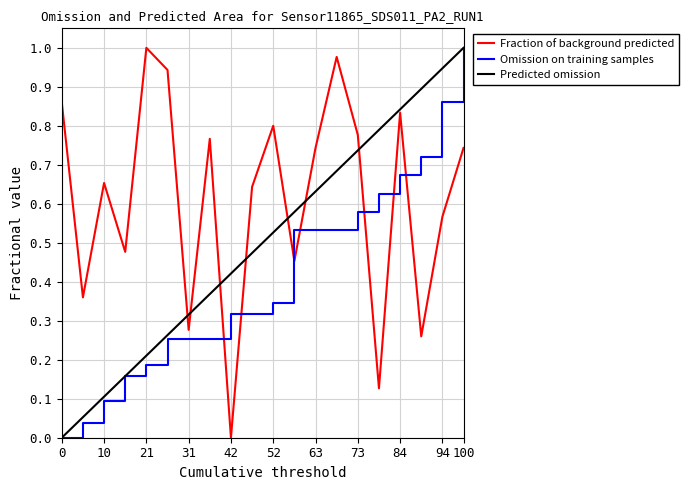

How many lines are shown in the chart?

3